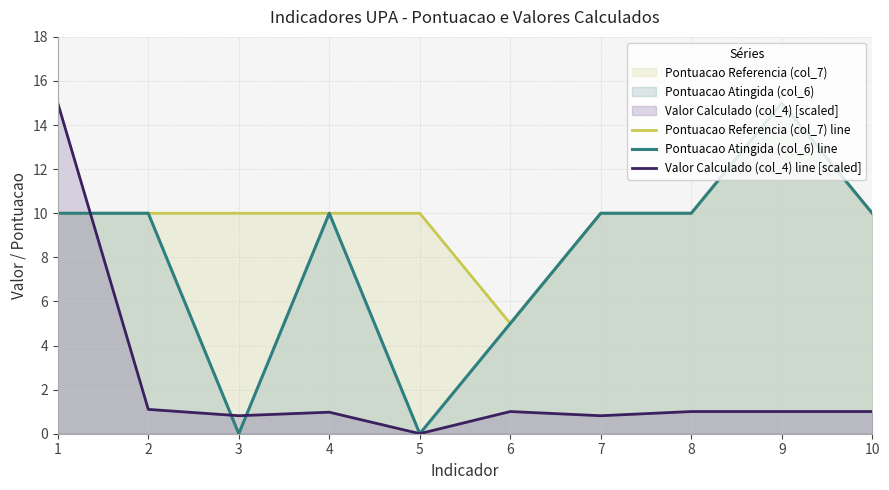

How many lines are shown in the chart?

3